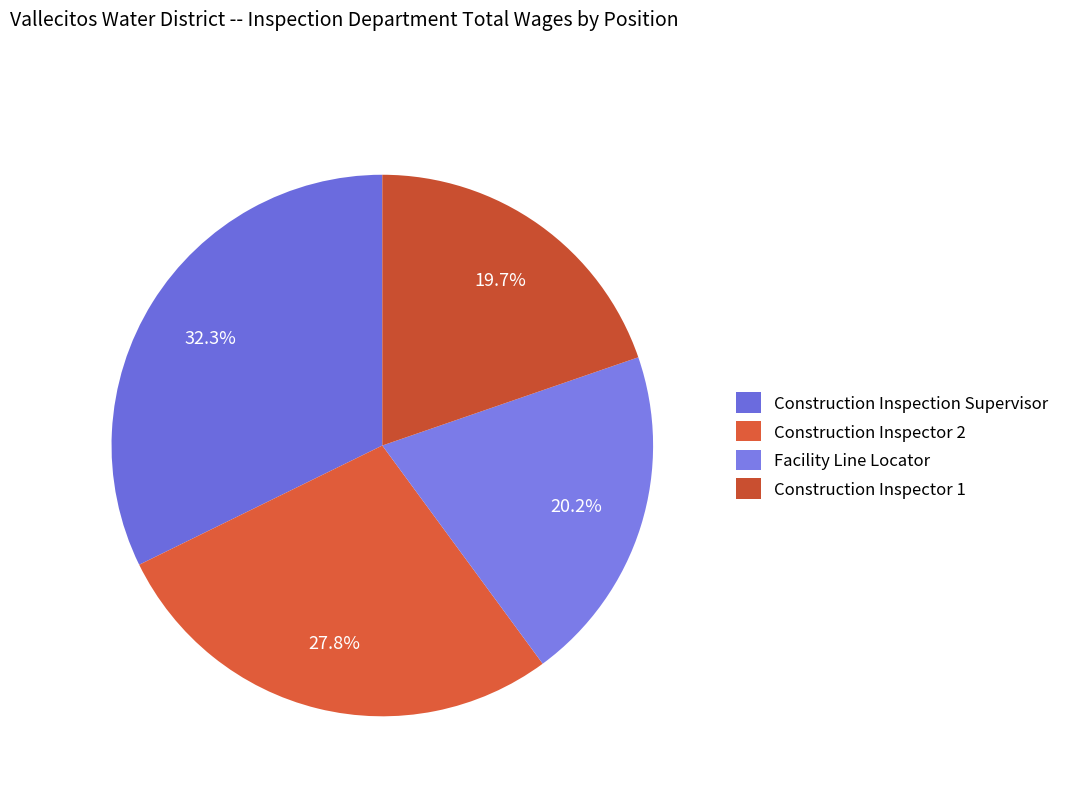

What percentage is NOT represented by Facility Line Locator?

79.8%